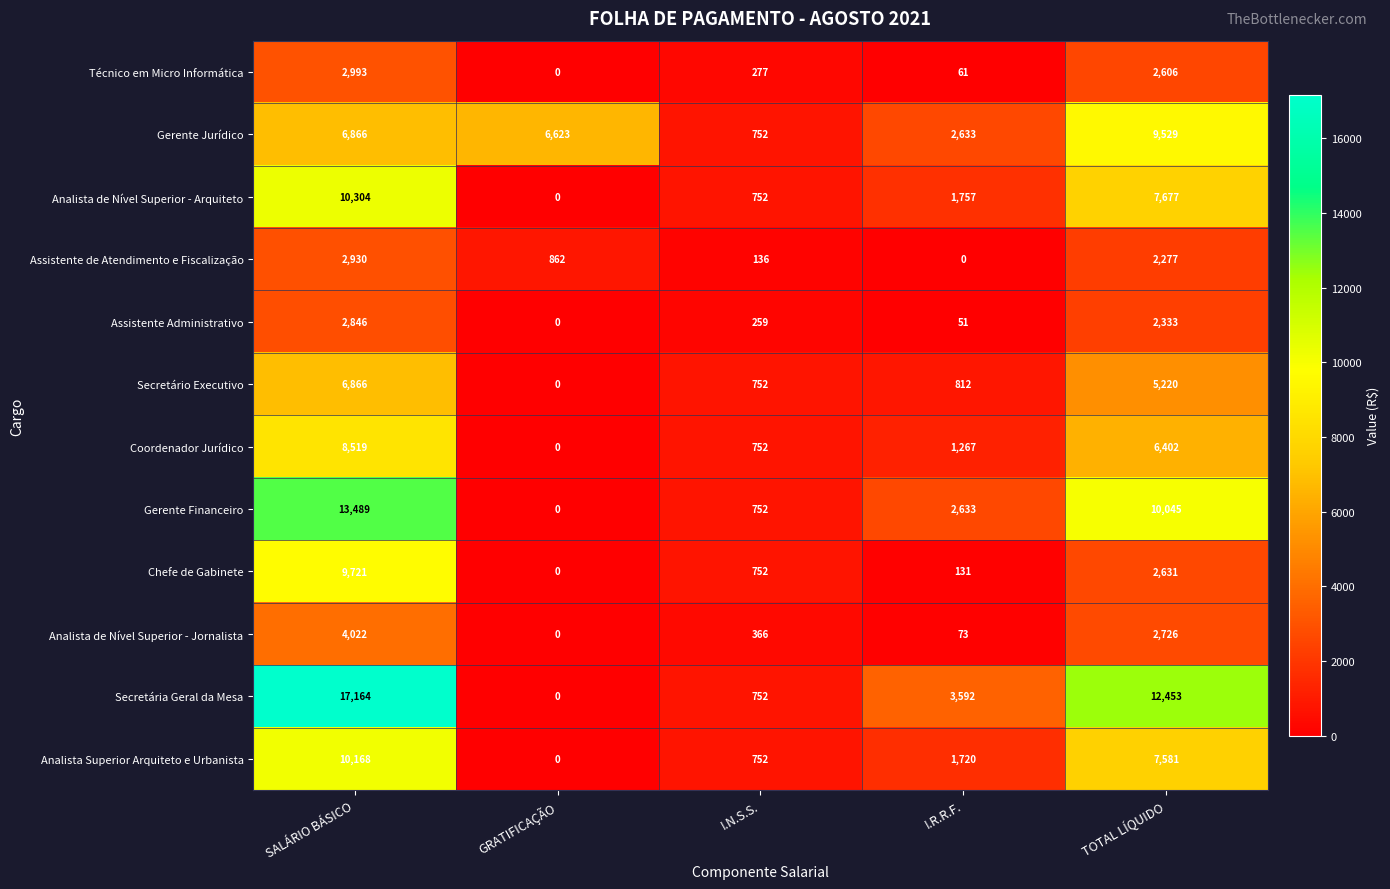

How many series are shown in this chart?

12